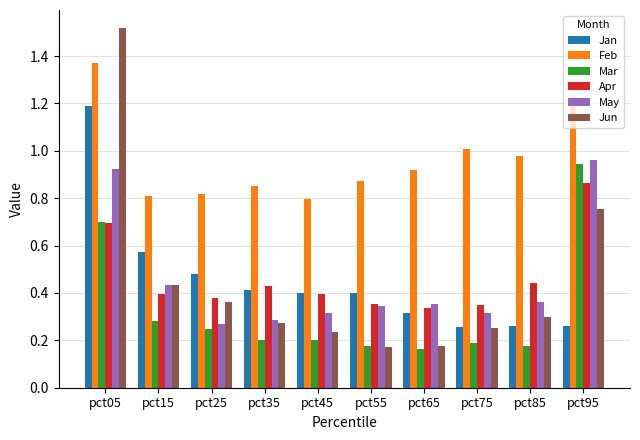

At which category is the sum across all series the highest?

pct05